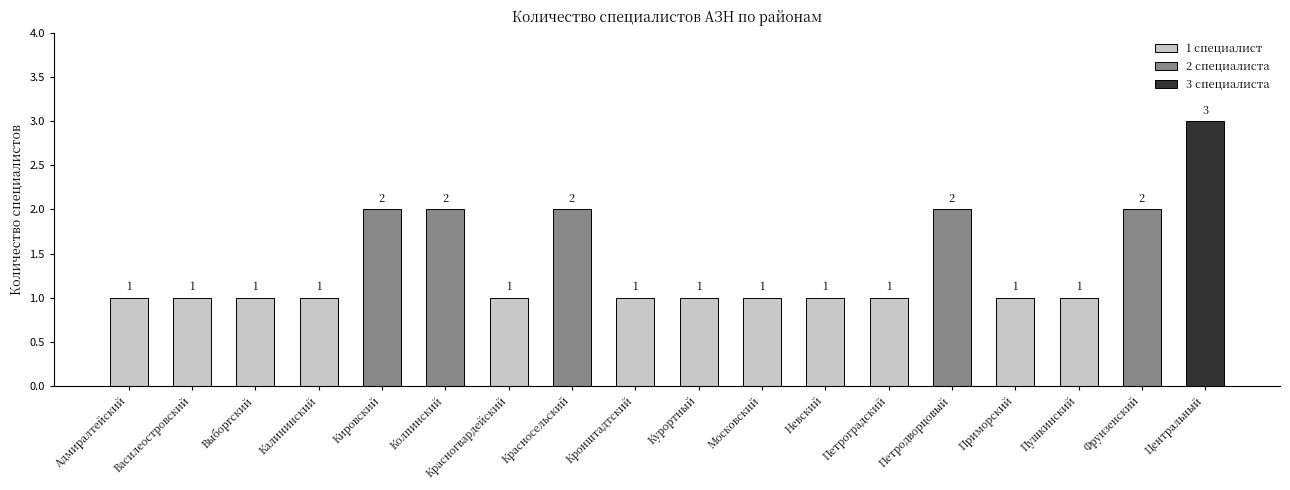

How many bars are there in total?

18